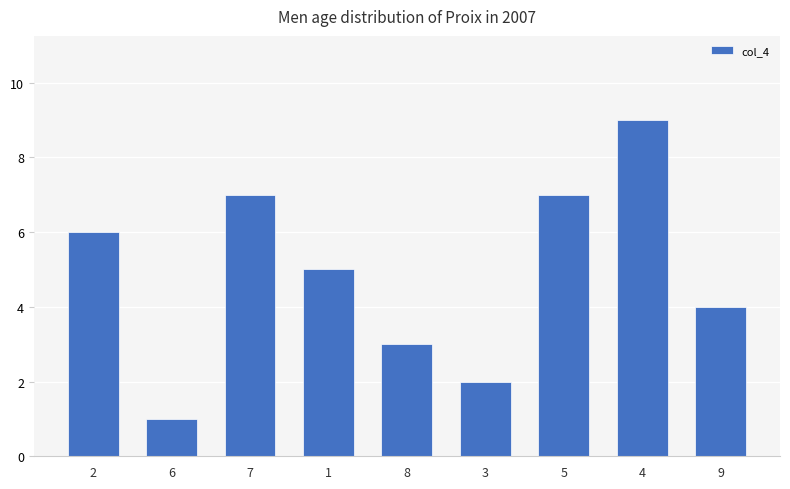

The value at 1 is 2. True or false?

False